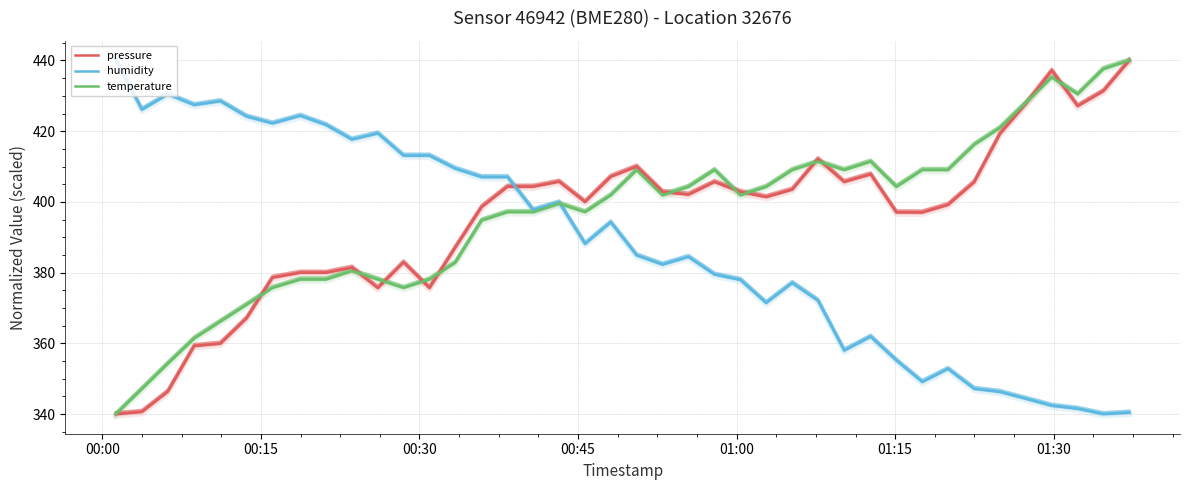

At how many categories does at least one series exceed 341?

40